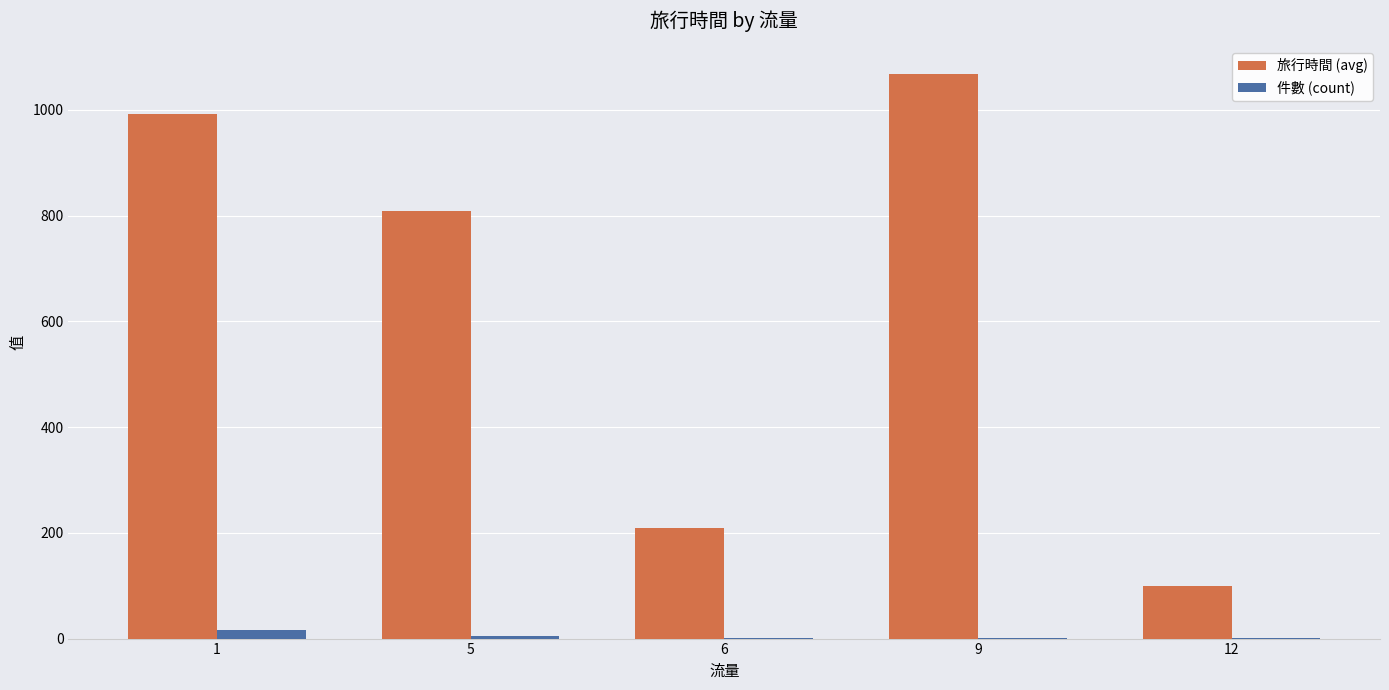

At which category is the sum across all series the highest?

9